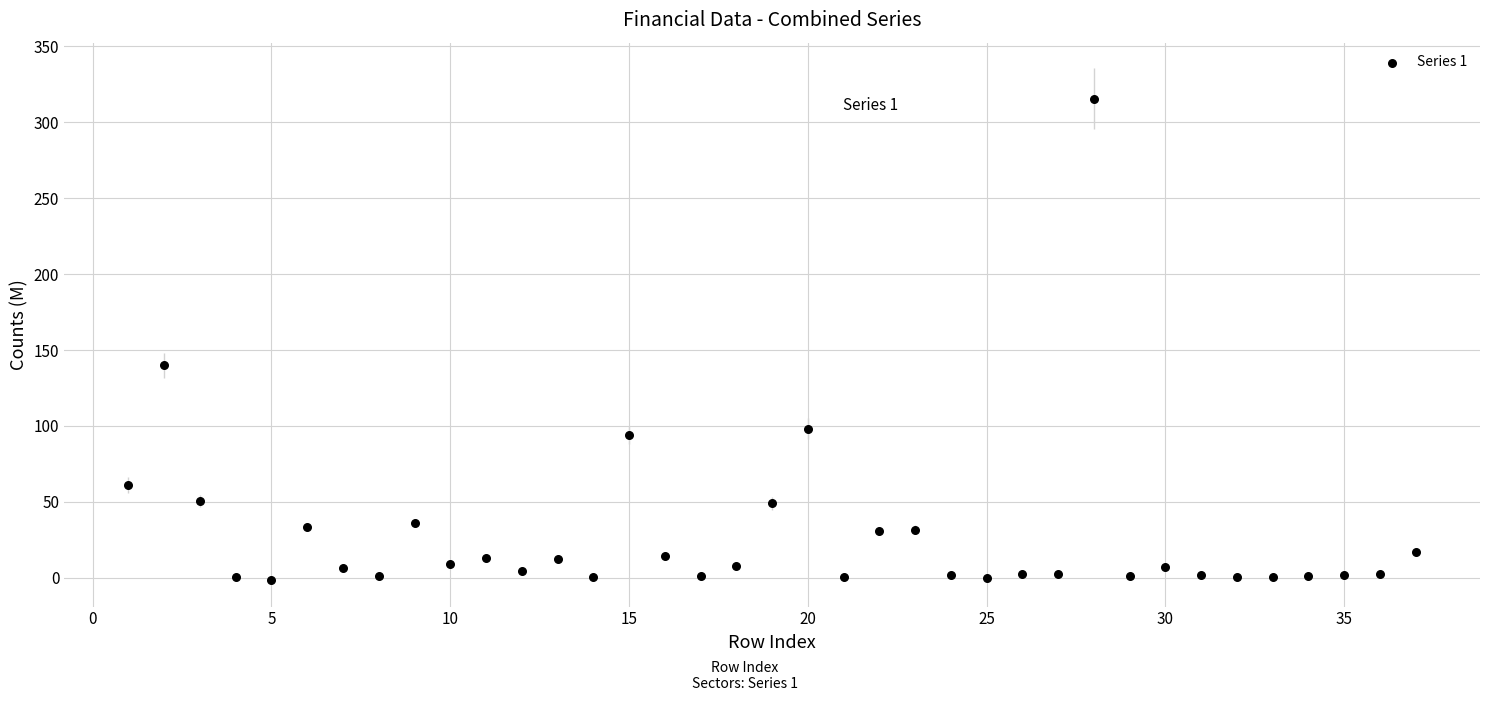

What Y value in the scatter plot is closest to 156?

139.9